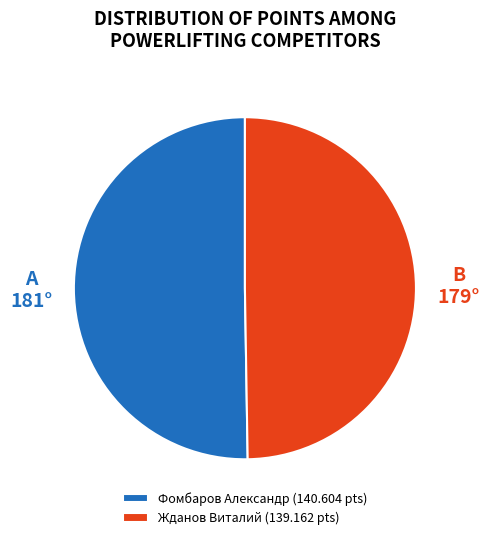

Combined, do Жданов Виталий and Фомбаров Александр account for over 50%?

Yes